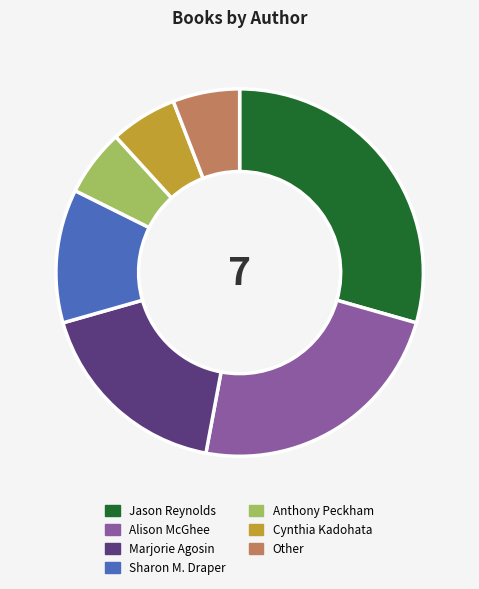

Is there any slice that represents more than half of the pie?

No